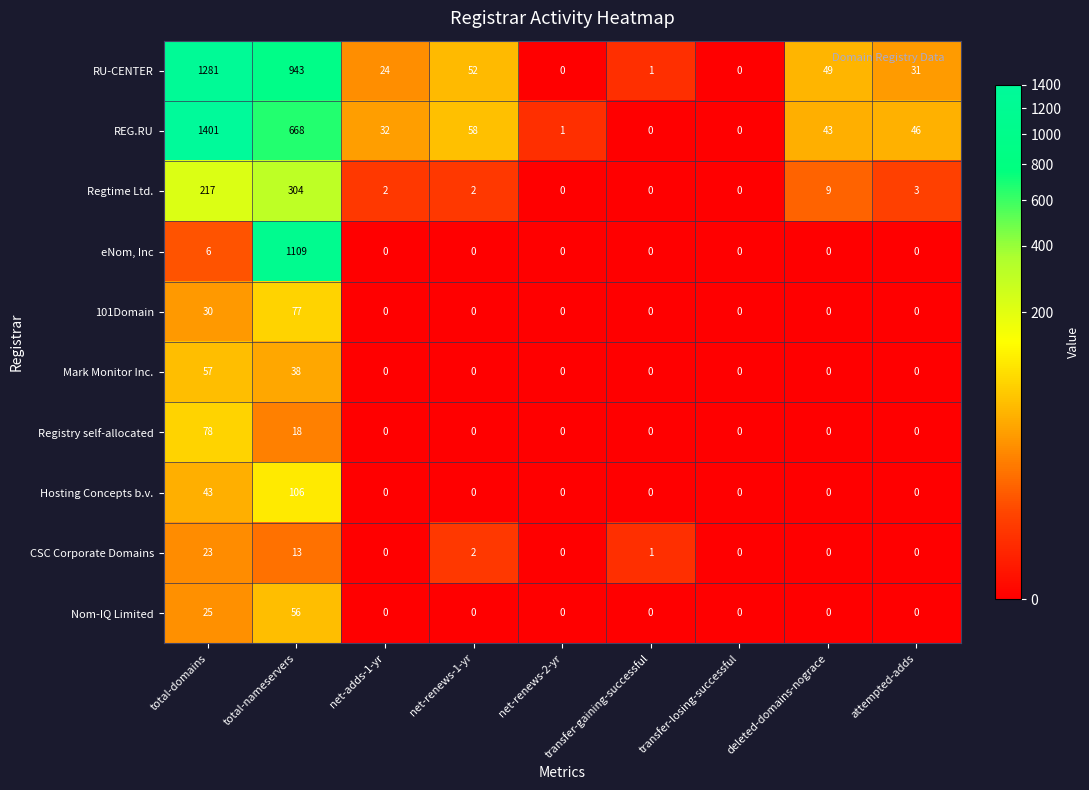

How many categories are shown in the chart?

9